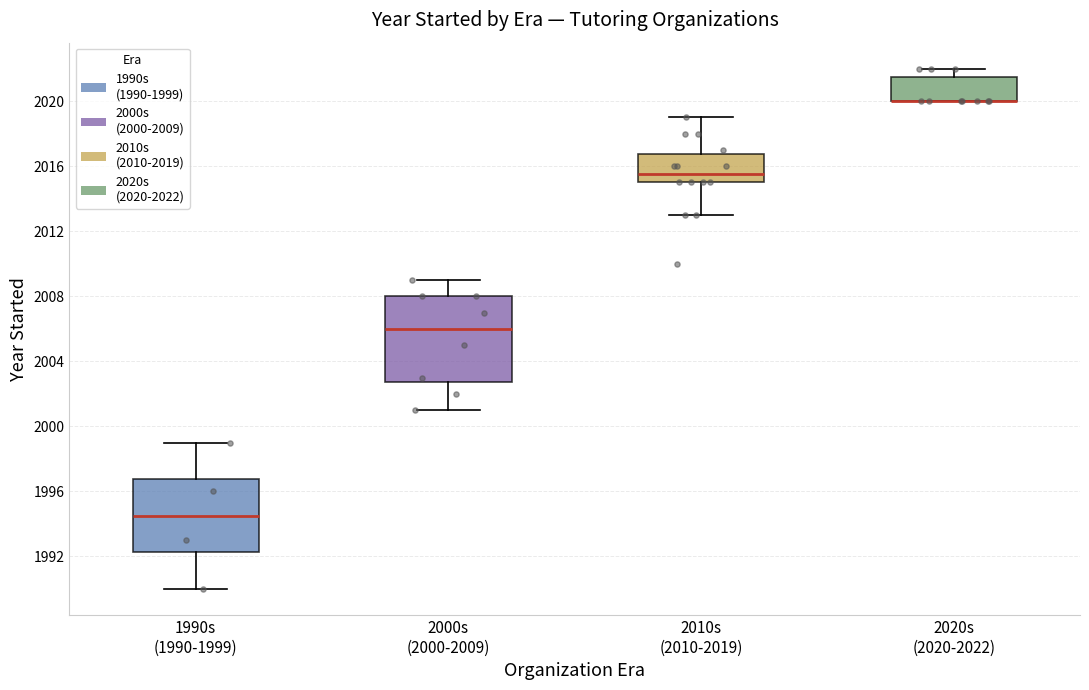

Where is the upper edge of the box for 1990s (1990-1999) on the y-axis? The values are not printed on the chart, so give them approximately, as read against the axis.

1997.0